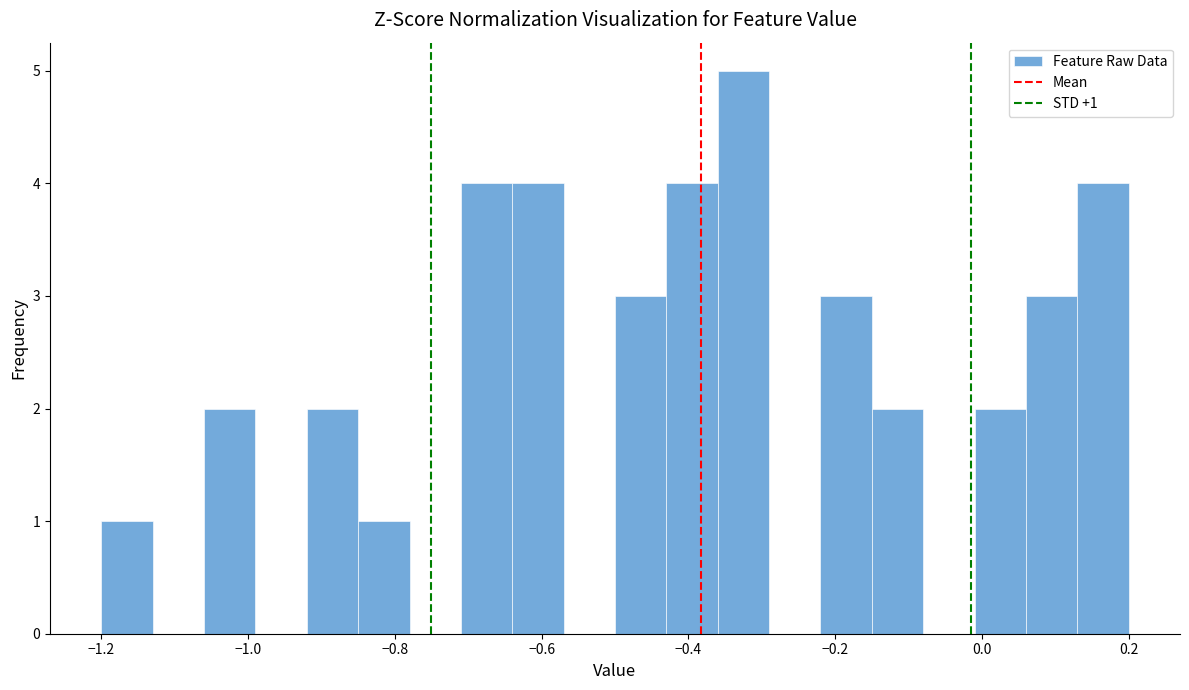

Around what value on the x-axis is the tallest bar? Give the approximate position of its centre, as read against the axis.

-0.32